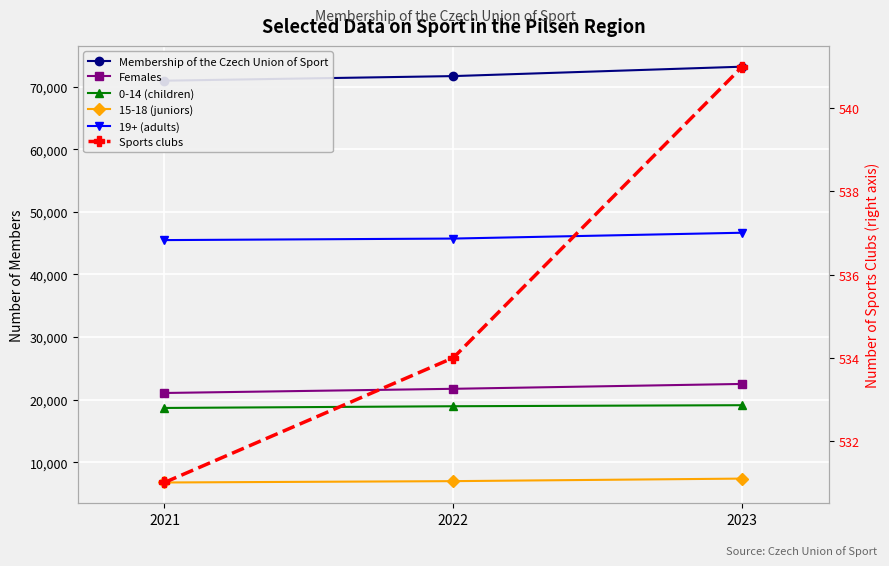

Is the value of Sports clubs at 2022 greater than the value of 15-18 (juniors) at 2022?

No